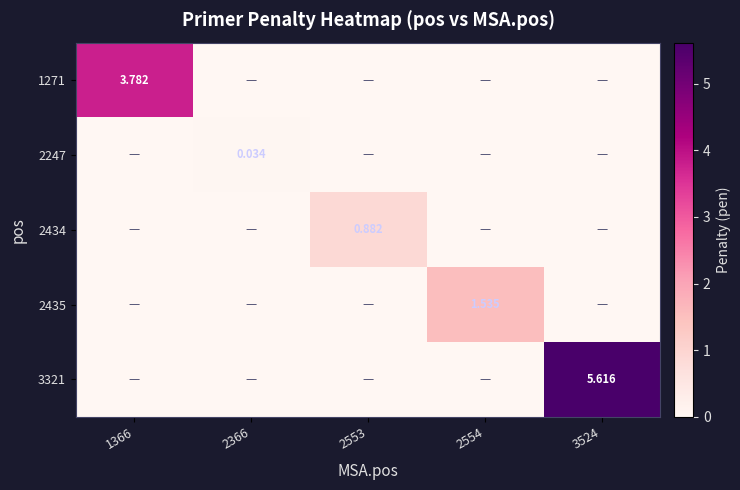

How many values in the 2434 series exceed 0?

1